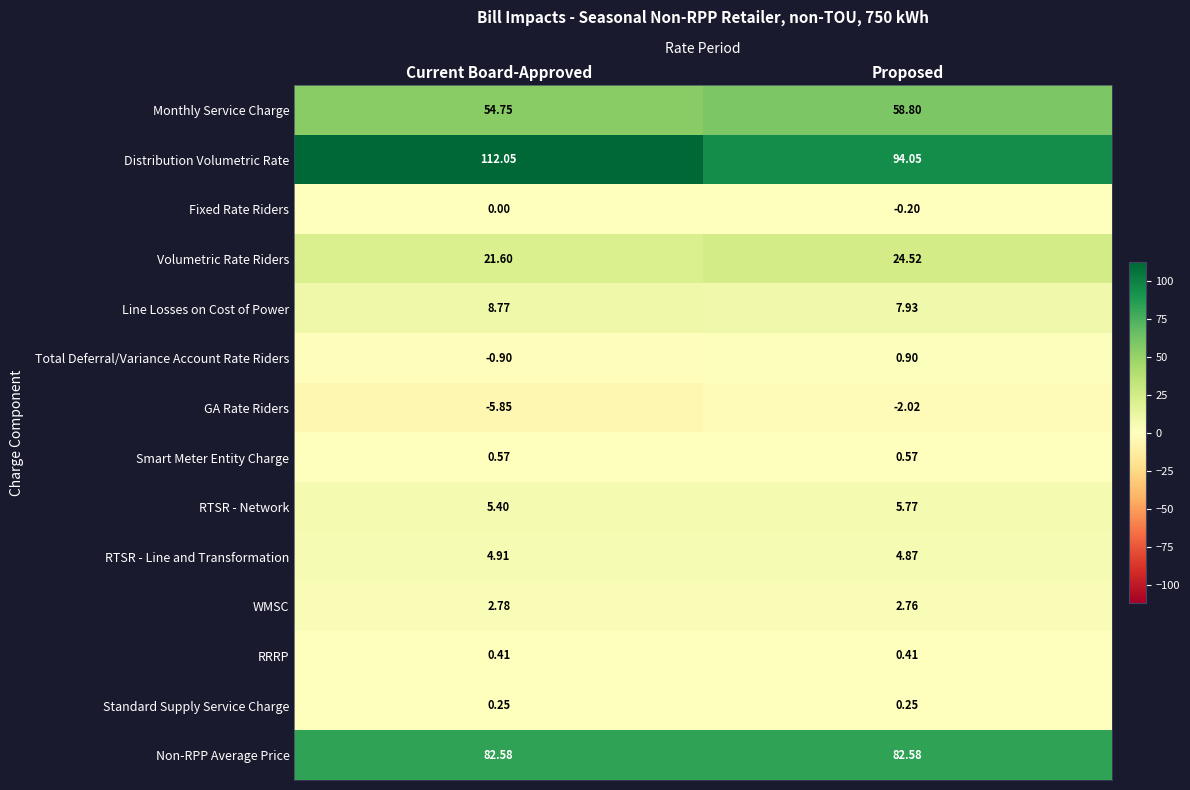

Rank the series by their maximum value, from highest to lowest.

Distribution Volumetric Rate, Non-RPP Average Price, Monthly Service Charge, Volumetric Rate Riders, Line Losses on Cost of Power, RTSR - Network, RTSR - Line and Transformation, WMSC, Total Deferral/Variance Account Rate Riders, Smart Meter Entity Charge, RRRP, Standard Supply Service Charge, Fixed Rate Riders, GA Rate Riders